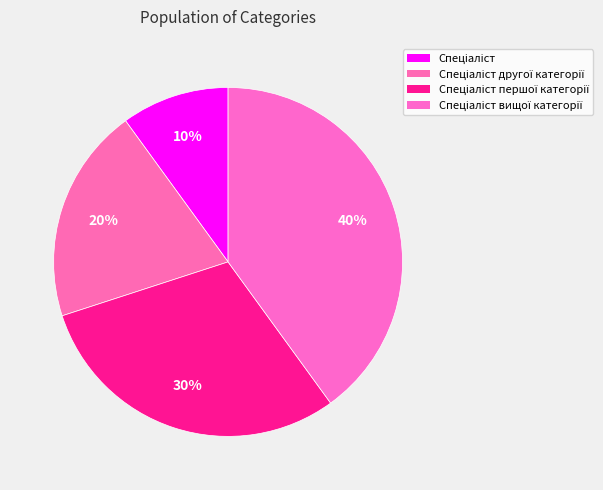

How many slices are in this pie chart?

4